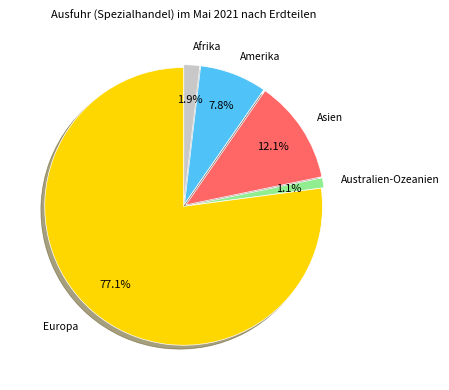

Do Afrika and Australien-Ozeanien together represent more than half of the pie?

No